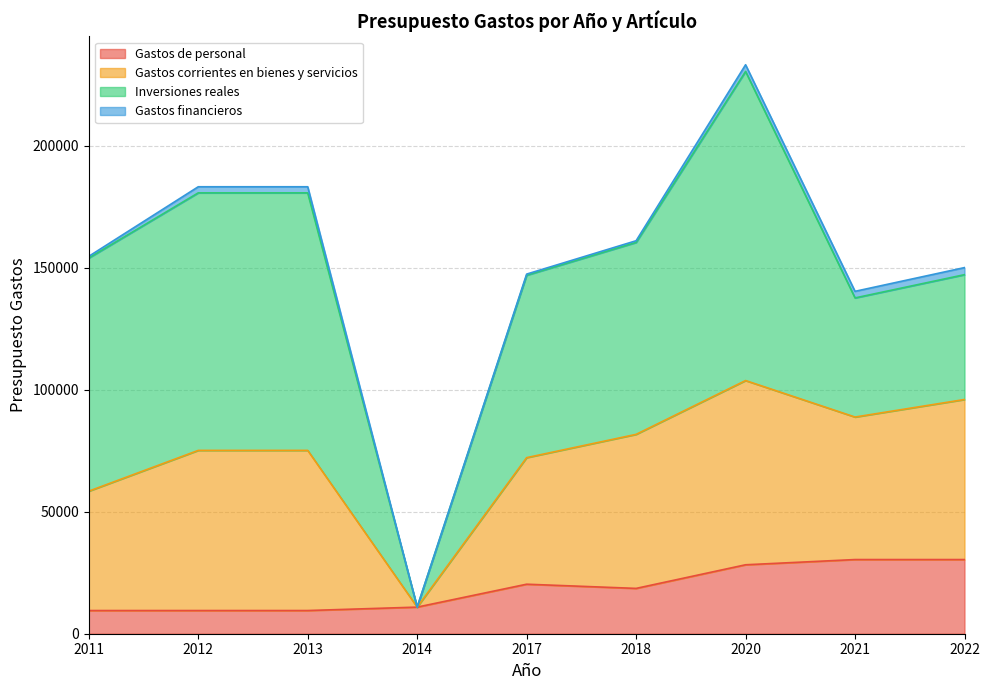

What is the difference between the second highest and second lowest values in the Gastos corrientes en bienes y servicios series?

16700.0